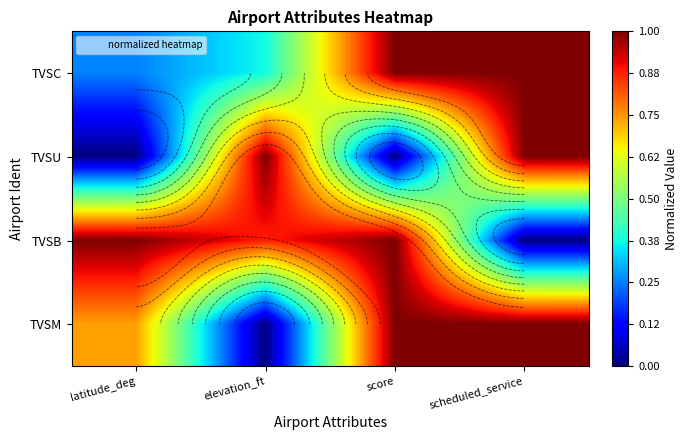

What is the difference between the maximum and second lowest values in the TVSU series?

1.0